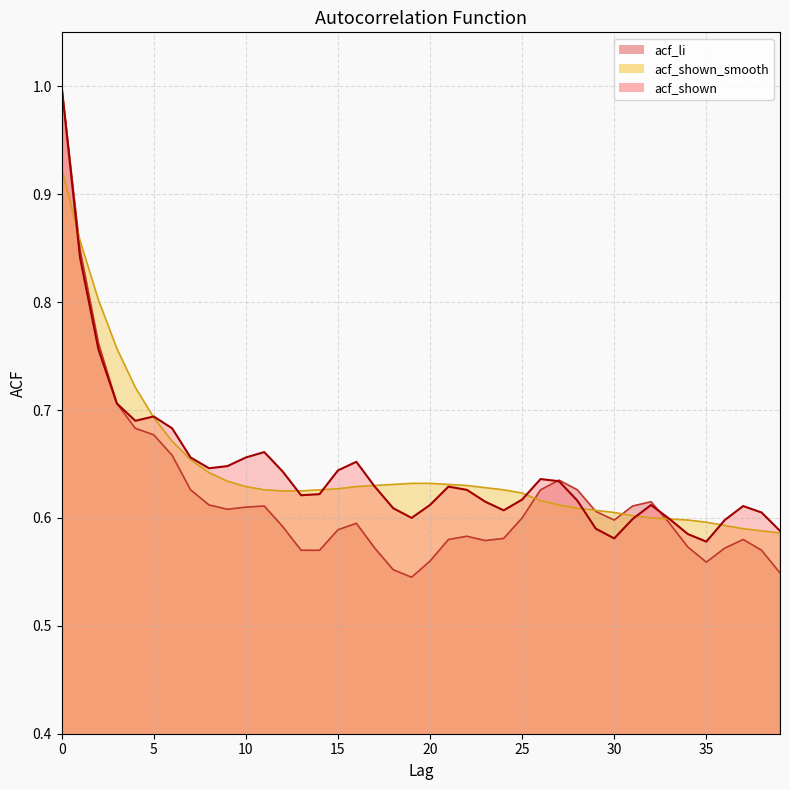

True or false: acf_li has a value of 0.7 at 6.

True